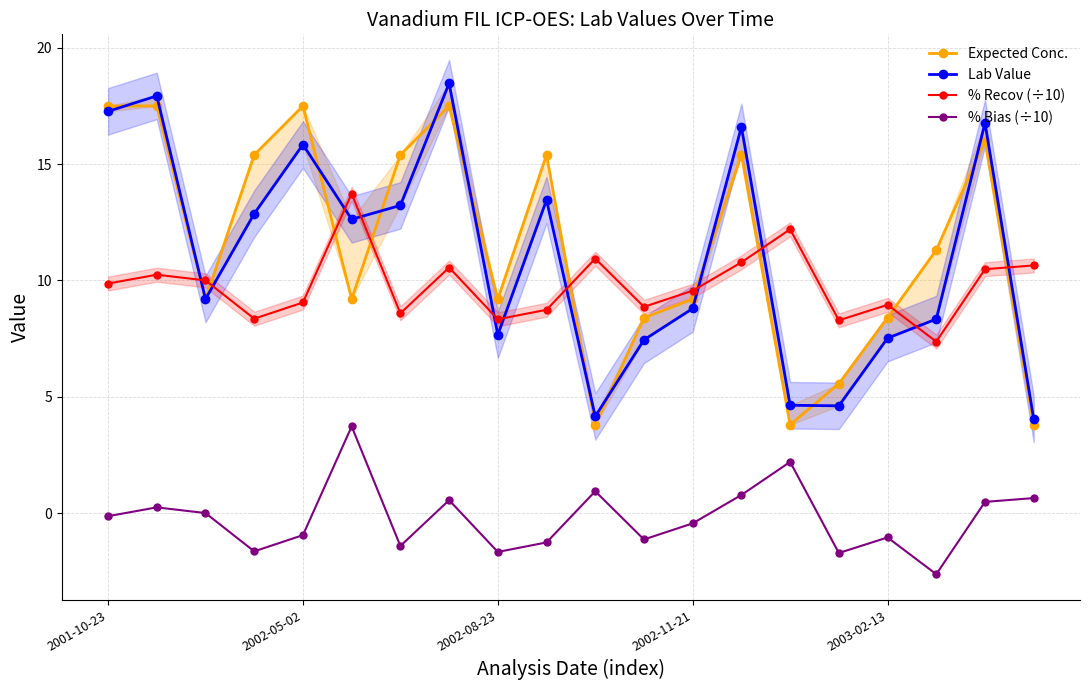

True or false: Expected Conc. and % Bias (÷10) cross at least once.

False